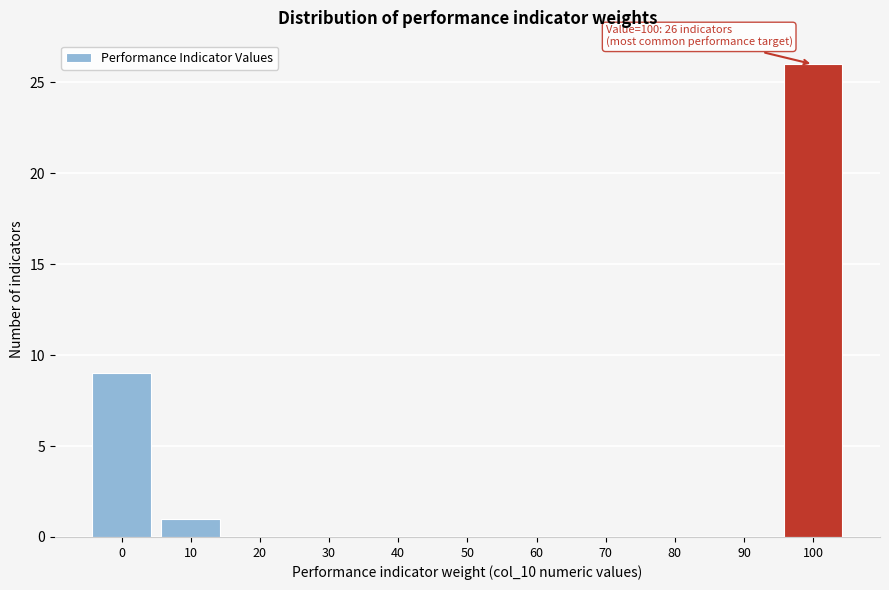

Reading right to left, extract all data points from this chart.

100=26	90=0	80=0	70=0	60=0	50=0	40=0	30=0	20=0	10=1	0=9